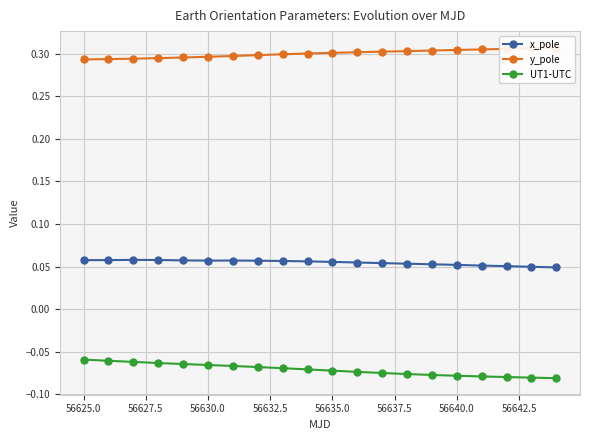

At how many categories does at least one series exceed 0?

20